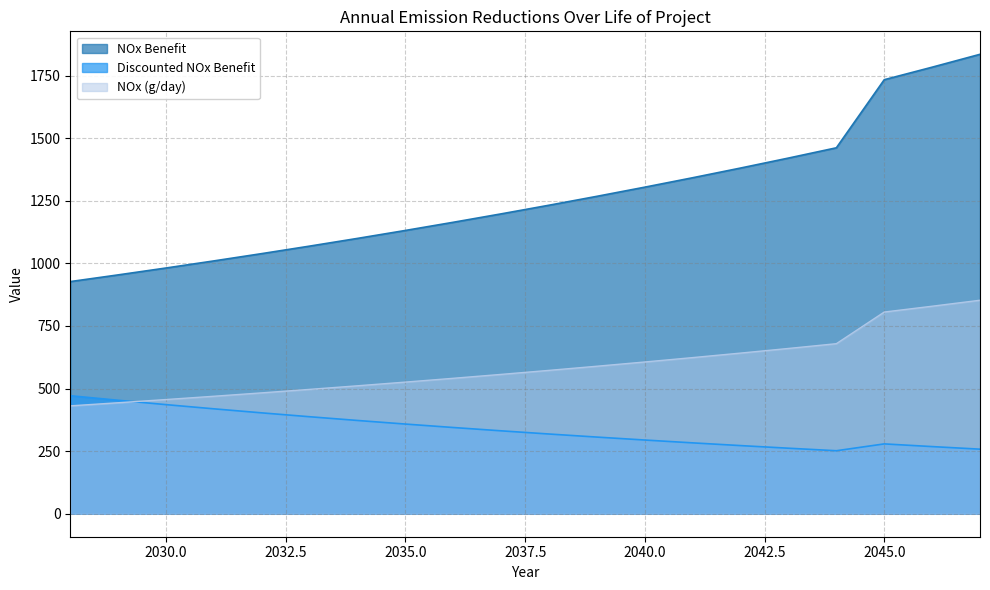

Which has a higher value, 2029 or 2038?

2038